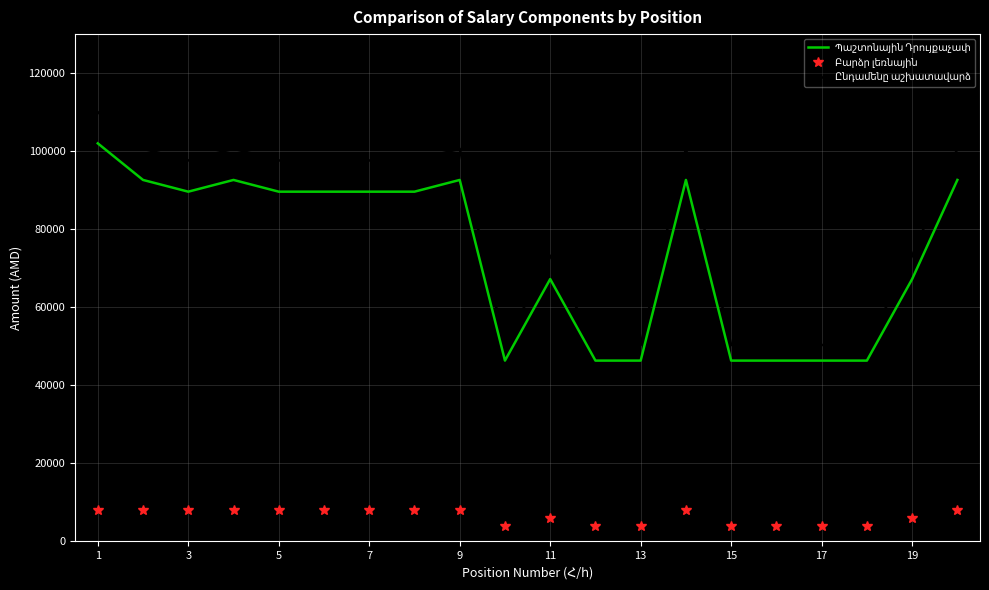

What is the greatest value displayed?

110000